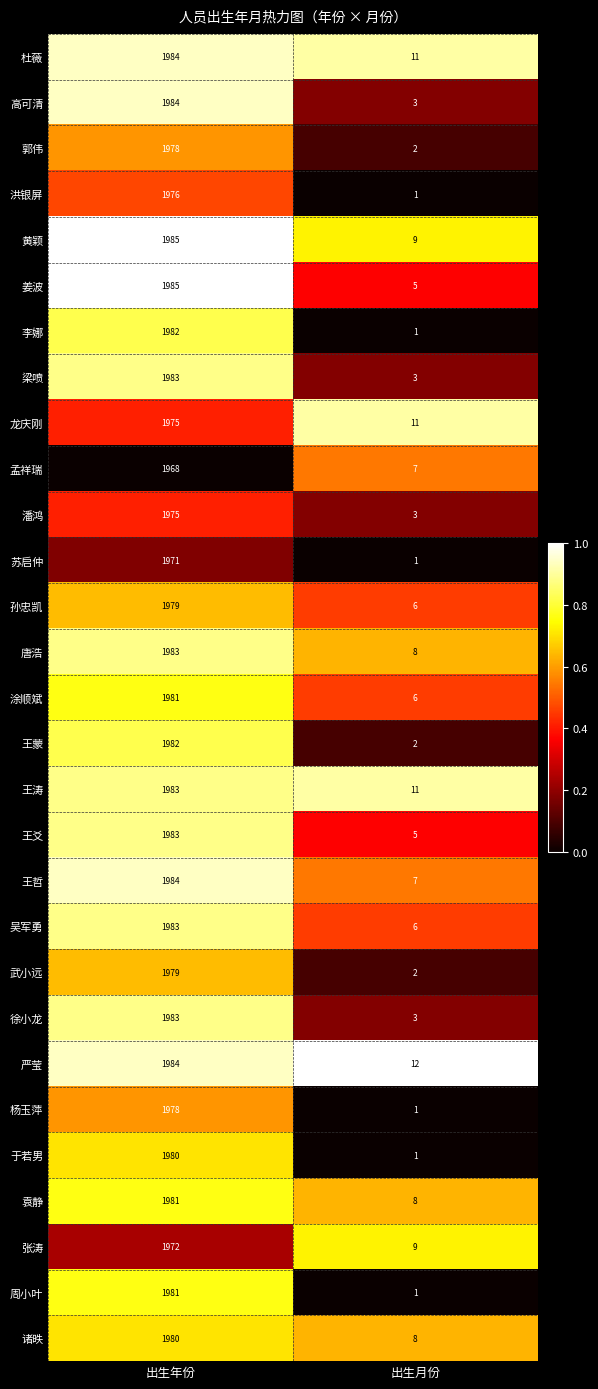

What is the difference between the highest and lowest values at 出生年份?

17